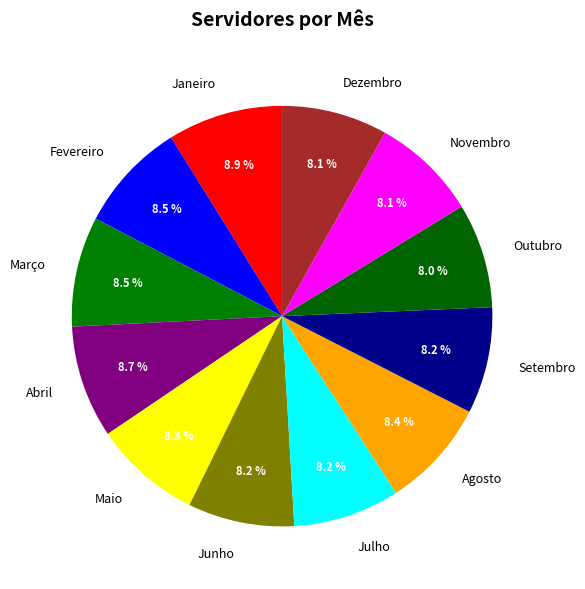

What percentage is NOT represented by Maio?

91.7%